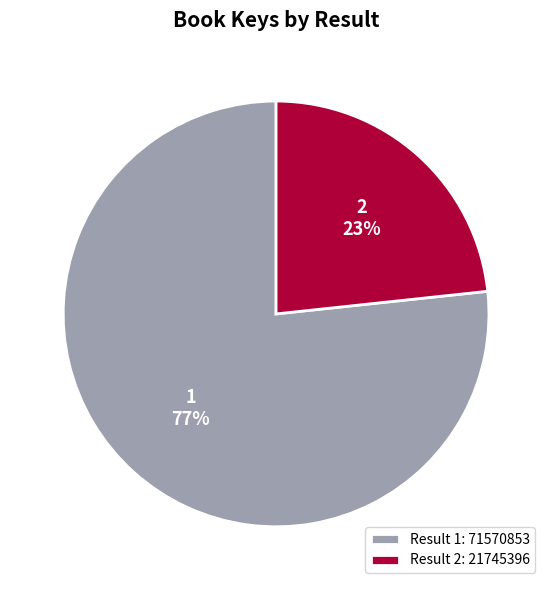

What is the largest slice in the pie chart?

1